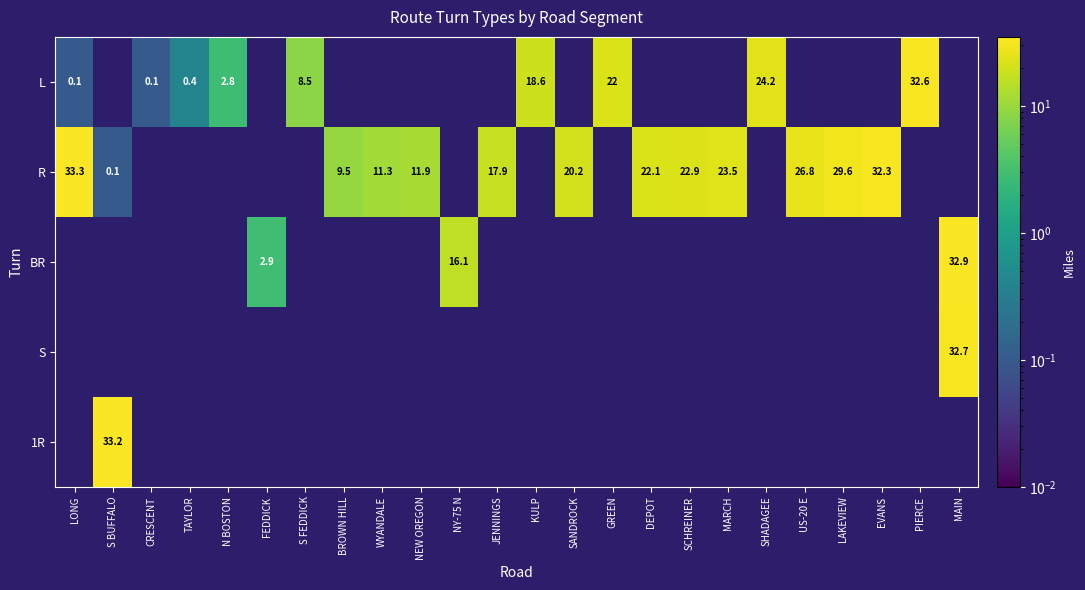

The R series shows 11.3 at WYANDALE. True or false?

True